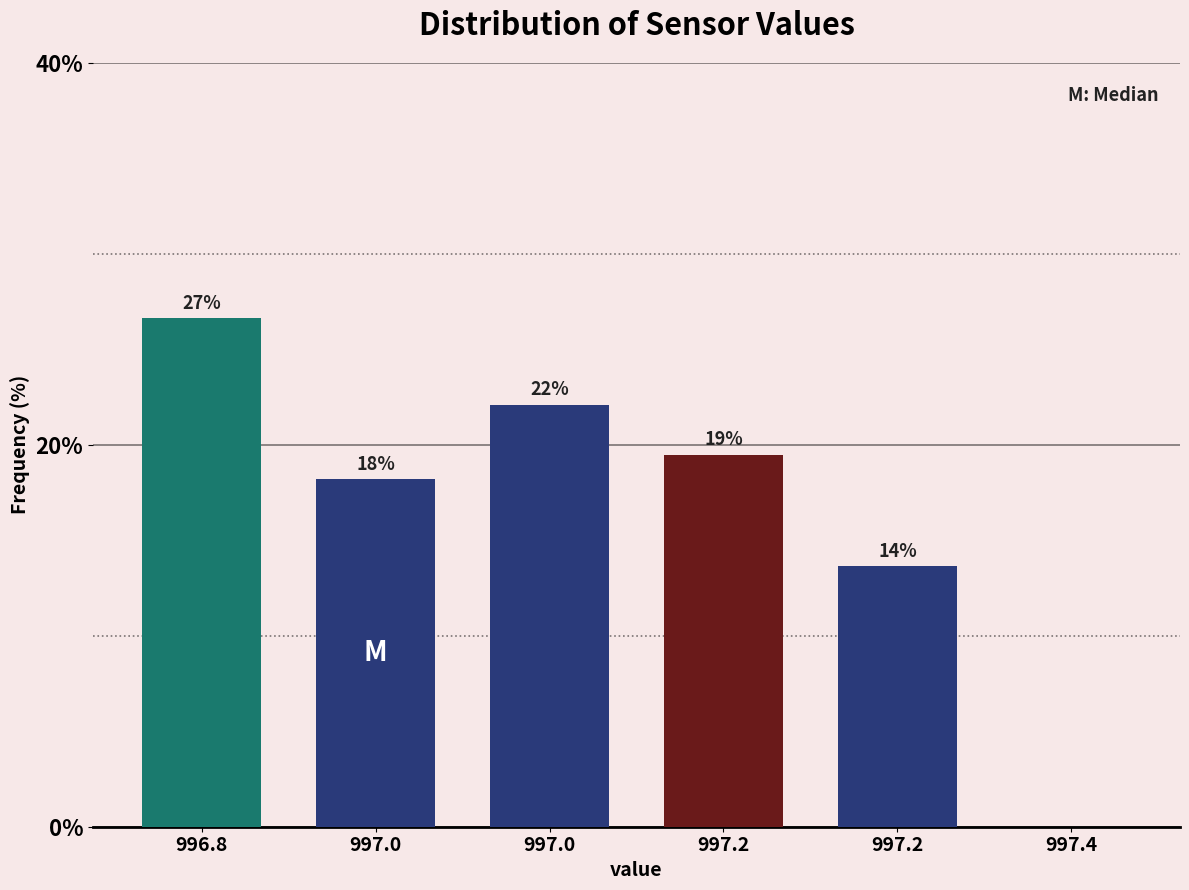

Are the bars horizontal?

No